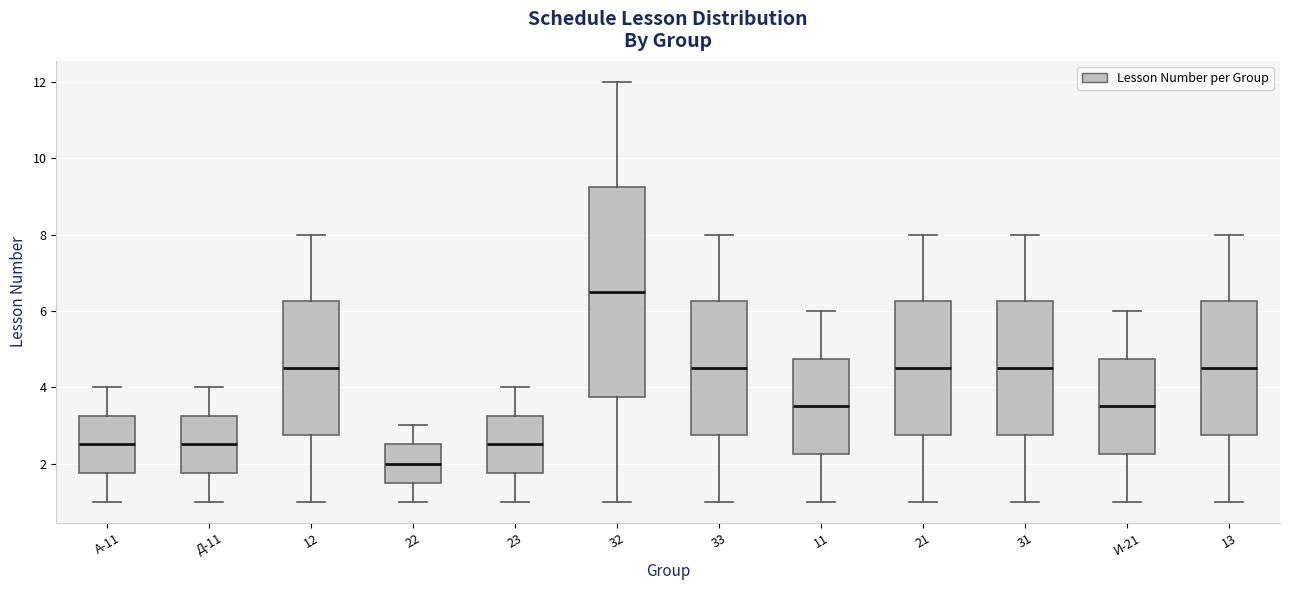

Reading left to right, transcribe this box plot: for each box, give where its median line is, the range the box spans, and where its two whiskers end, as read against the y-axis. The values are not printed on the chart, so give them approximately, as read against the axis.

А-11: median 2.6, box 1.8 to 3.2, whiskers 1.0 to 4.0
Д-11: median 2.6, box 1.8 to 3.2, whiskers 1.0 to 4.0
12: median 4.6, box 2.8 to 6.2, whiskers 1.0 to 8.0
22: median 2.0, box 1.6 to 2.6, whiskers 1.0 to 3.0
23: median 2.6, box 1.8 to 3.2, whiskers 1.0 to 4.0
32: median 6.6, box 3.8 to 9.2, whiskers 1.0 to 12.0
33: median 4.6, box 2.8 to 6.2, whiskers 1.0 to 8.0
11: median 3.6, box 2.2 to 4.8, whiskers 1.0 to 6.0
21: median 4.6, box 2.8 to 6.2, whiskers 1.0 to 8.0
31: median 4.6, box 2.8 to 6.2, whiskers 1.0 to 8.0
И-21: median 3.6, box 2.2 to 4.8, whiskers 1.0 to 6.0
13: median 4.6, box 2.8 to 6.2, whiskers 1.0 to 8.0